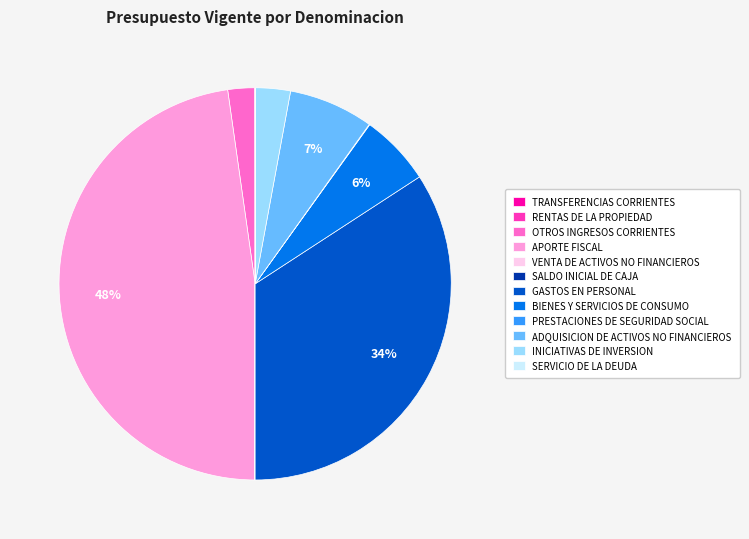

Do BIENES Y SERVICIOS DE CONSUMO and APORTE FISCAL together represent more than half of the pie?

Yes